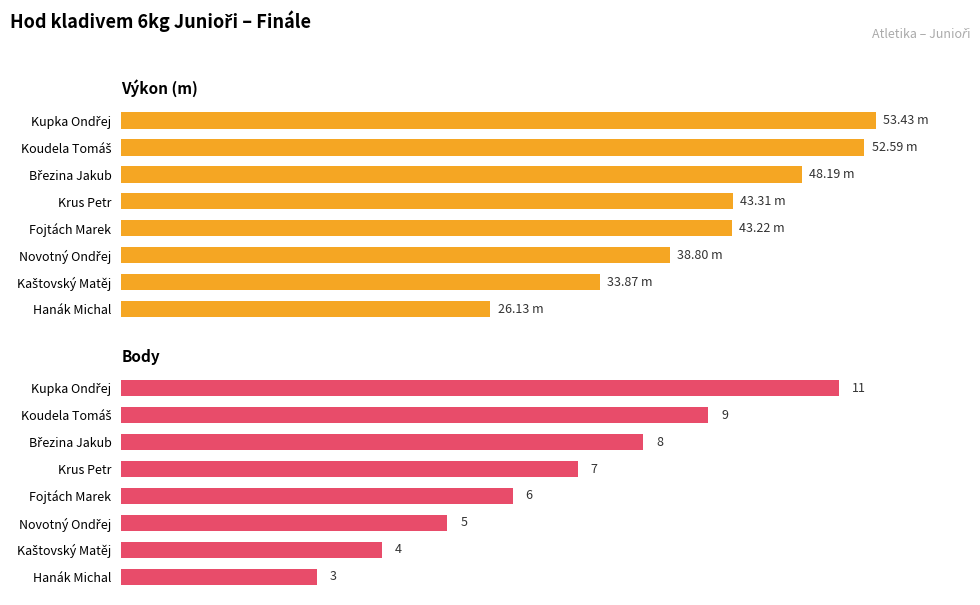

How many data points does each series have?

8